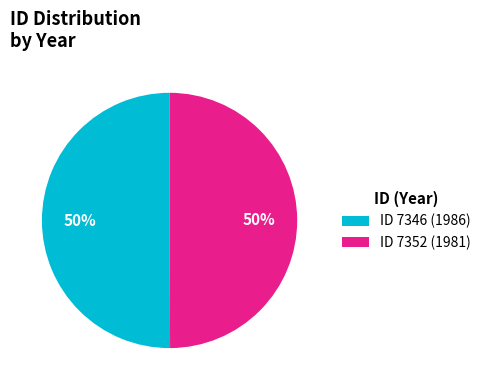

Do ID 7346 (1986) and ID 7352 (1981) together represent more than half of the pie?

Yes